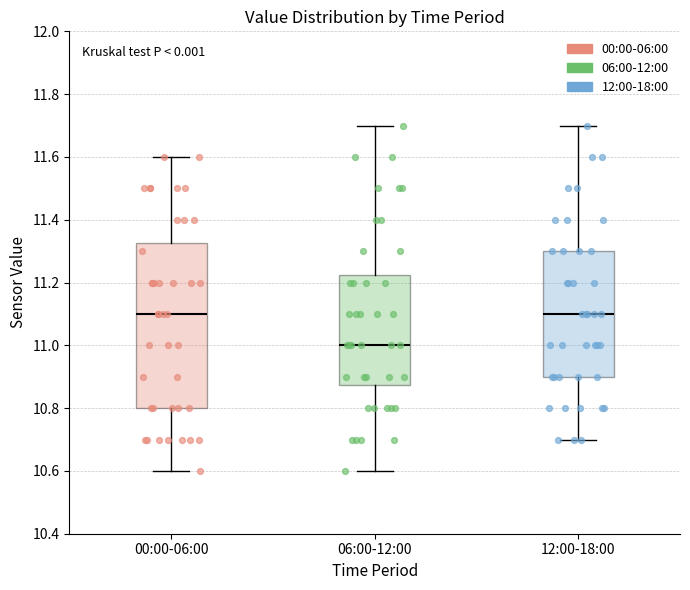

Reading left to right, transcribe this box plot: for each box, give where its median line is, the range the box spans, and where its two whiskers end, as read against the y-axis. The values are not printed on the chart, so give them approximately, as read against the axis.

00:00-06:00: median 11.10, box 10.80 to 11.32, whiskers 10.60 to 11.60
06:00-12:00: median 11.00, box 10.88 to 11.22, whiskers 10.60 to 11.70
12:00-18:00: median 11.10, box 10.90 to 11.30, whiskers 10.70 to 11.70